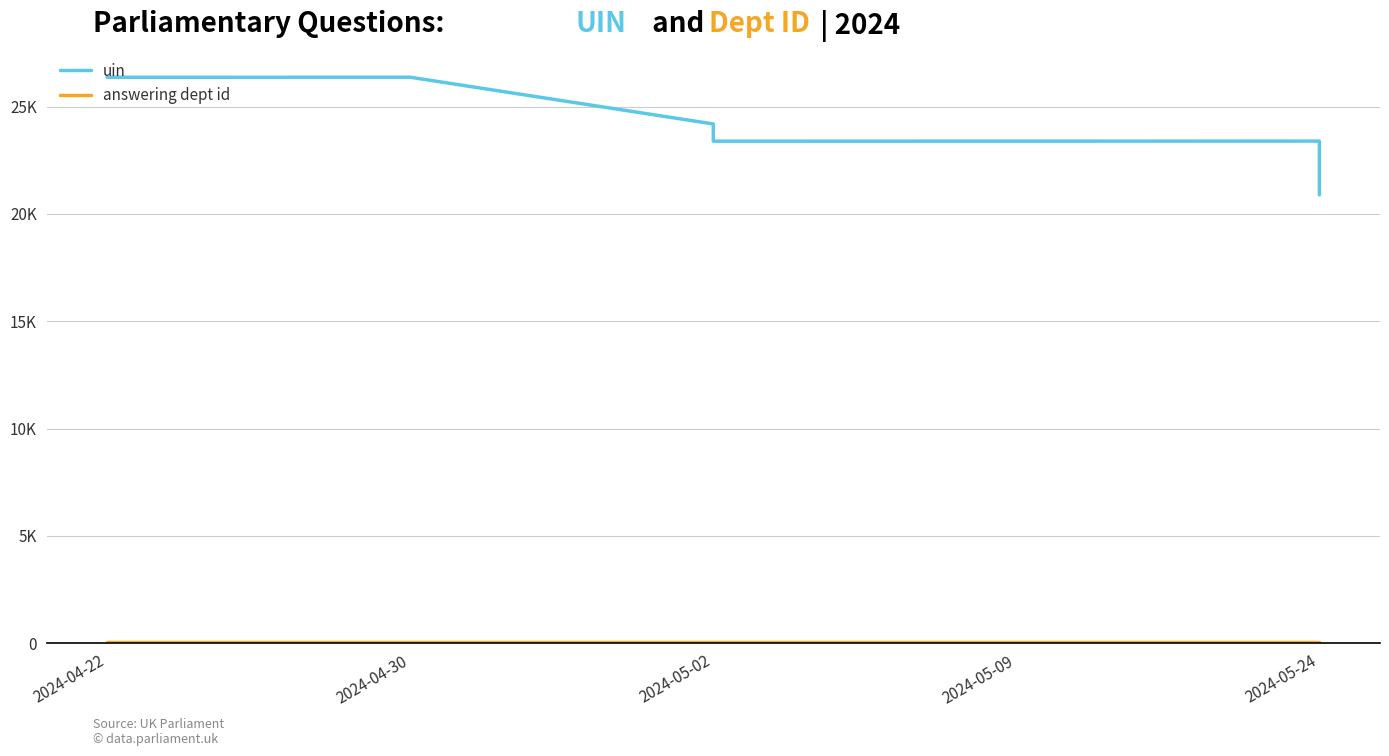

Which series has the largest total across all categories?

uin